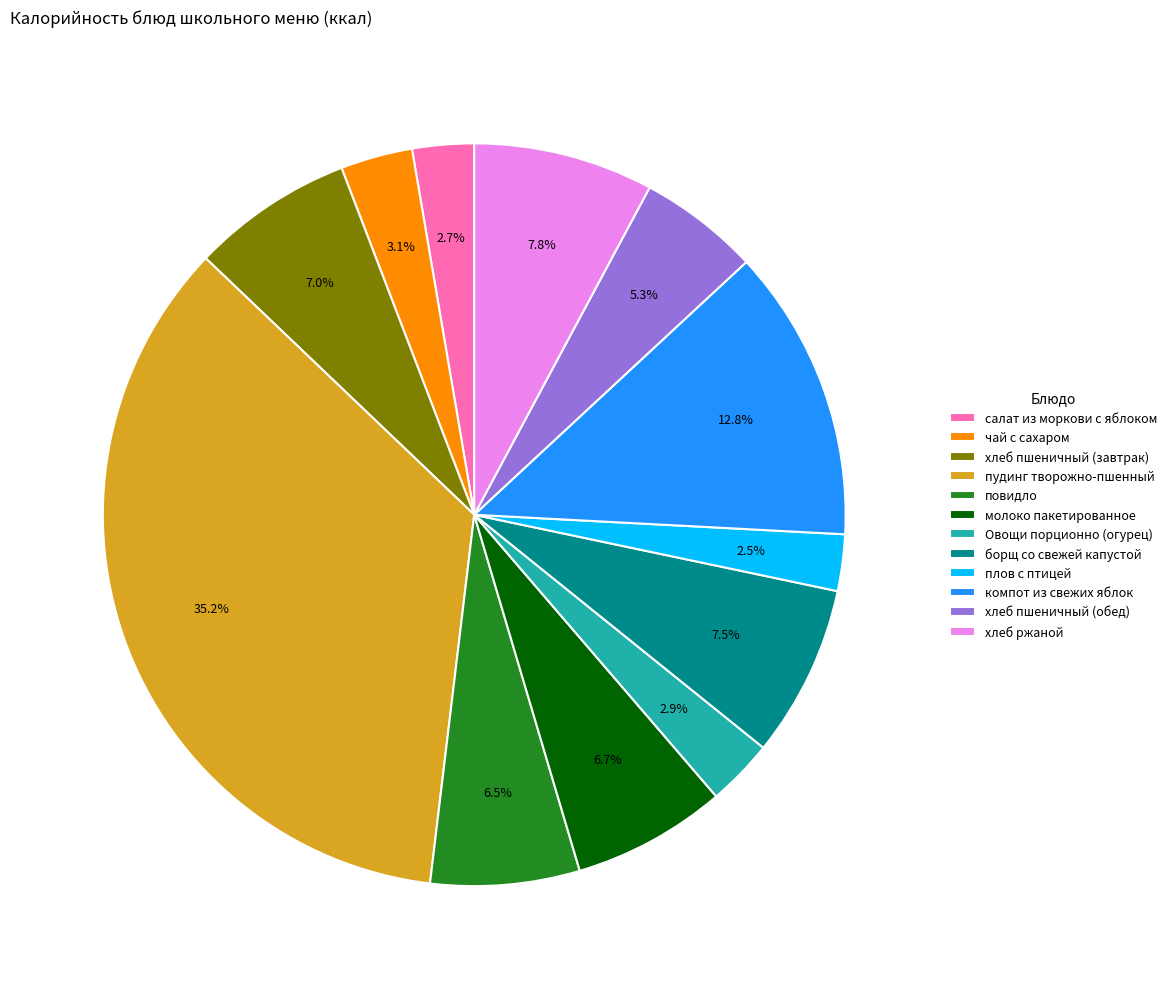

To the nearest percent, what is the combined percentage of борщ со свежей капустой and хлеб ржаной?

15%